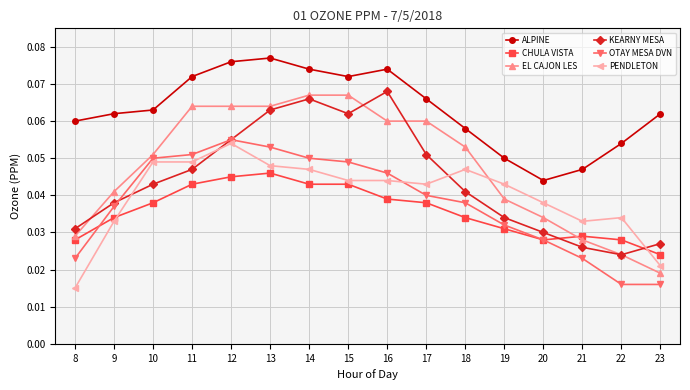

Rank the series by their maximum value, from lowest to highest.

CHULA VISTA, PENDLETON, OTAY MESA DVN, EL CAJON LES, KEARNY MESA, ALPINE